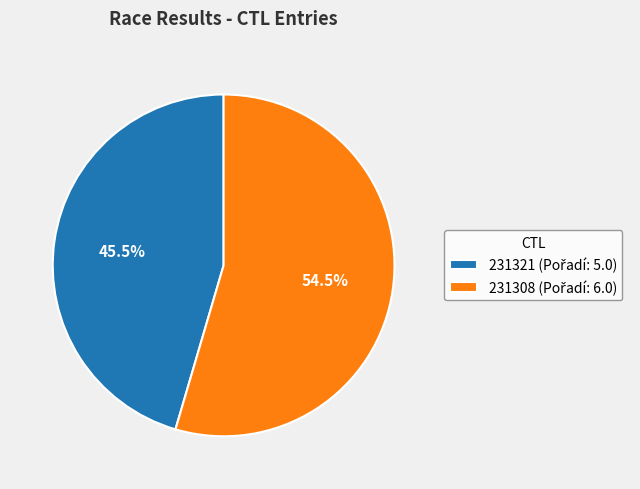

Is the sum of 231321 and 231308 greater than half?

Yes